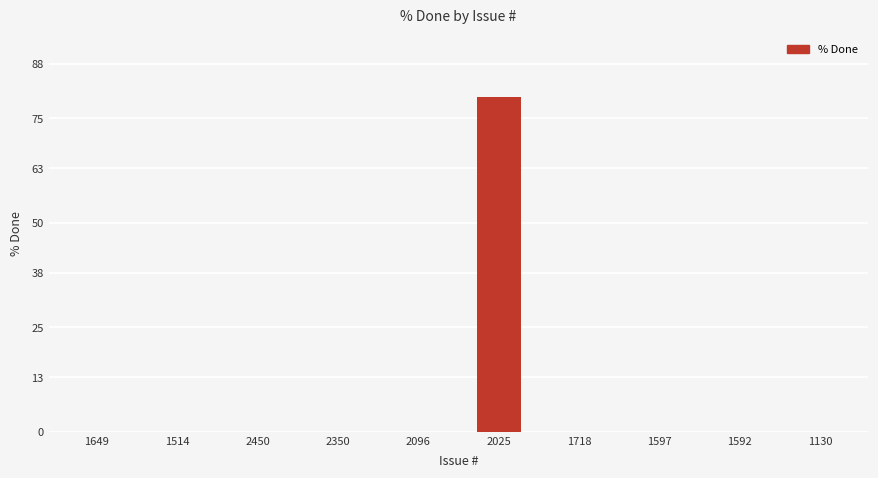

Reading left to right, what are all the values shown in this chart?

1649=0	1514=0	2450=0	2350=0	2096=0	2025=80	1718=0	1597=0	1592=0	1130=0